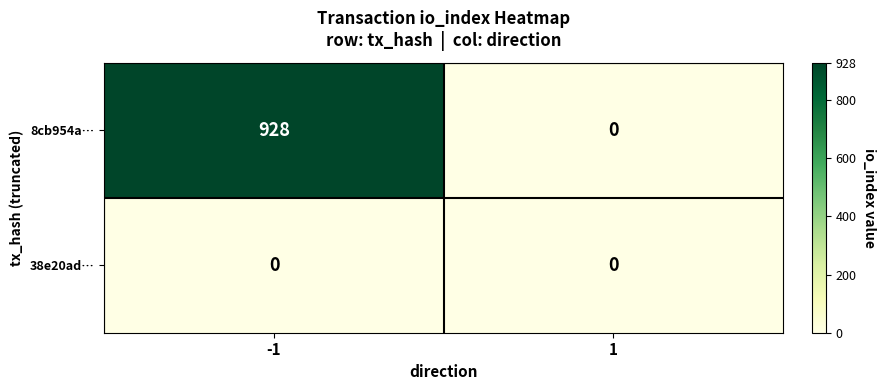

At which category is the sum across all series the highest?

-1